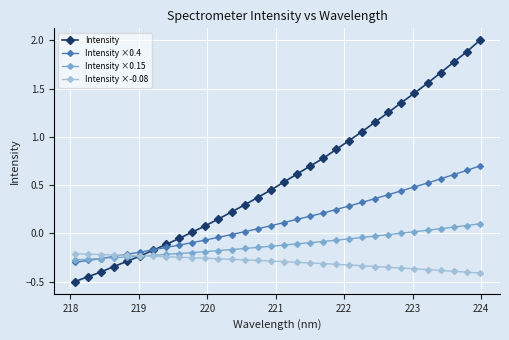

Which series has the widest spread of values?

Intensity